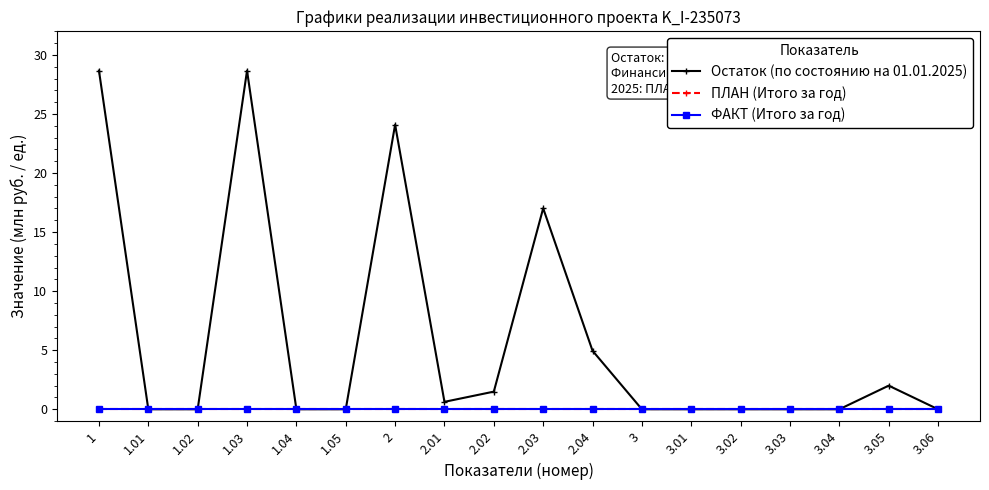

Is this an area chart (filled region under the line)?

No